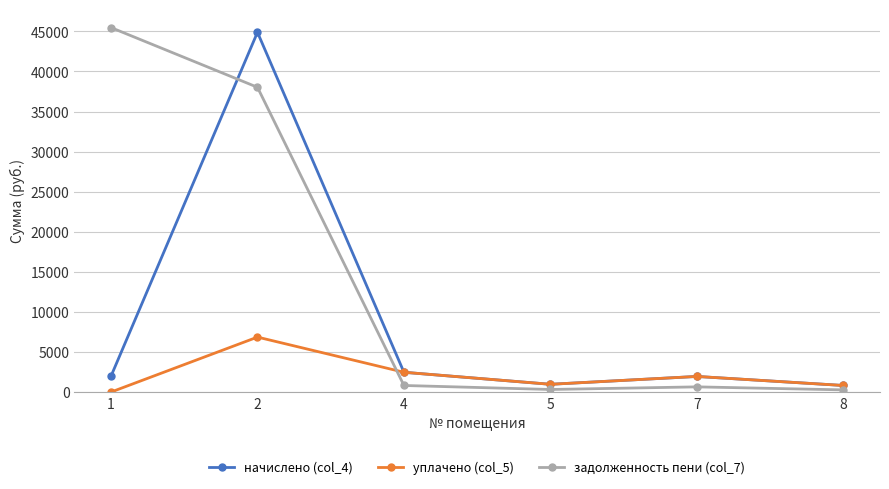

True or false: задолженность пени (col_7) and начислено (col_4) intersect in this chart.

True